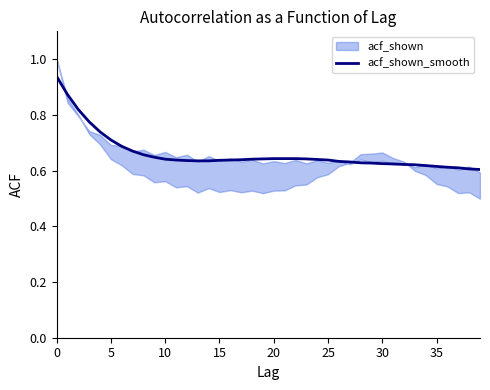

What is the sum of the values at 0 and 39?

1.5